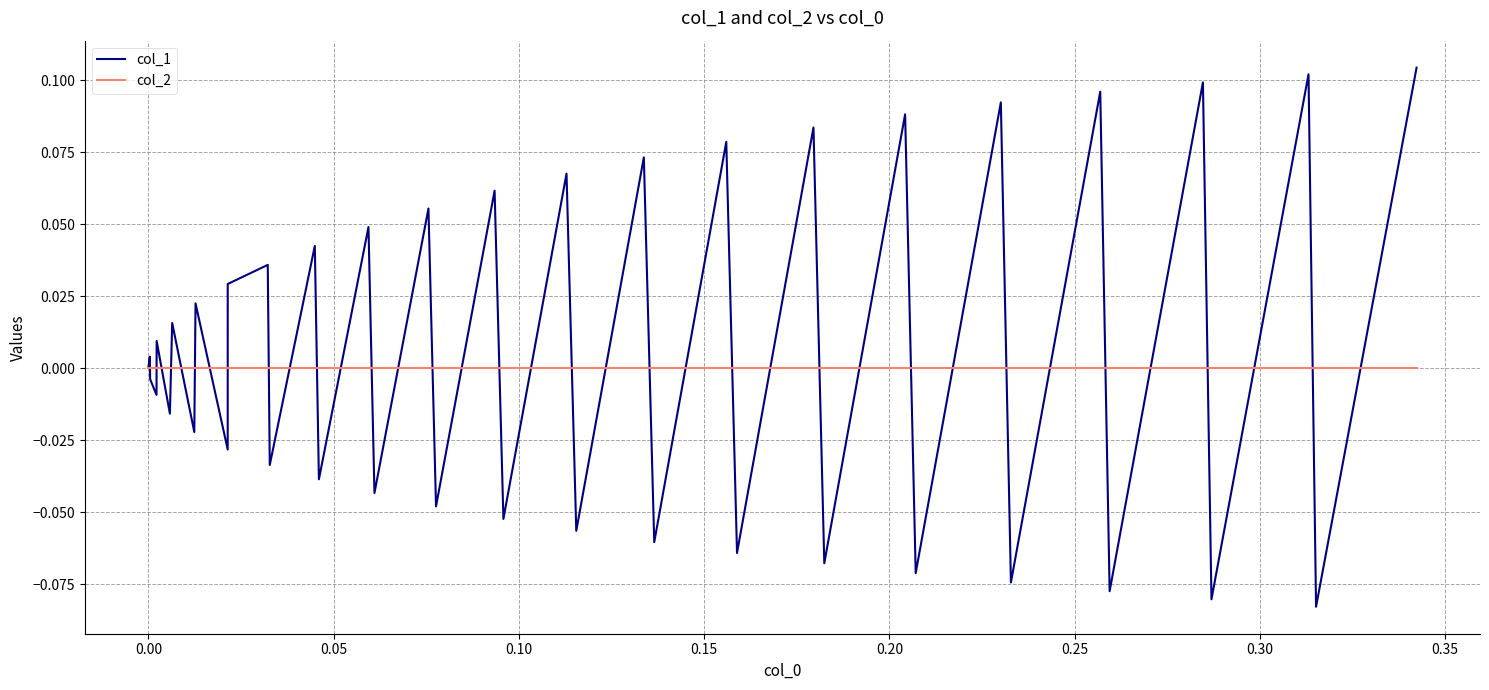

List the series in order of their peak value, highest first.

col_1, col_2